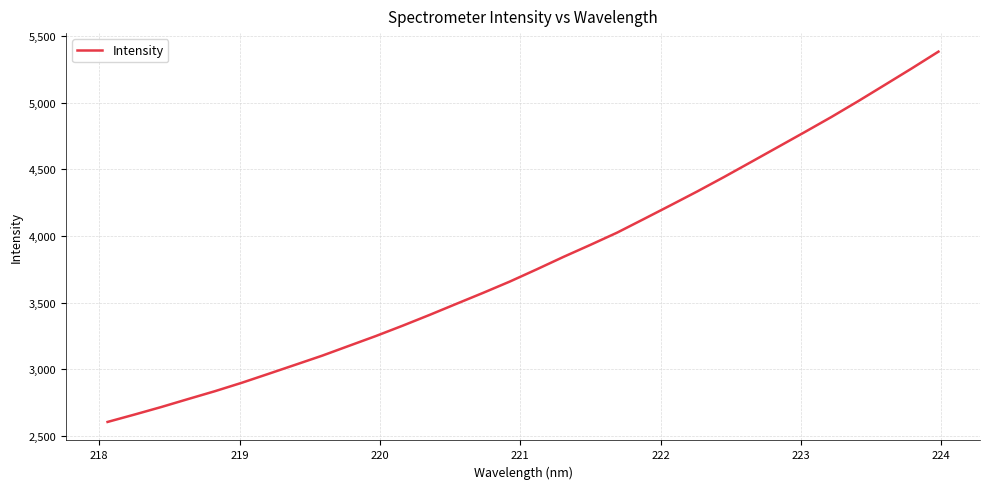

Reading right to left, transcribe all the data shown in this chart.

5384.6	5258.2	5135.1	5012.5	4893.6	4779.8	4667.6	4555.5	4443.9	4335.5	4231.0	4127.7	4025.3	3933.2	3843.3	3749.6	3658.3	3573.1	3490.4	3407.2	3326.7	3249.0	3175.4	3101.6	3033.3	2965.3	2897.9	2834.8	2775.7	2715.9	2659.2	2604.0